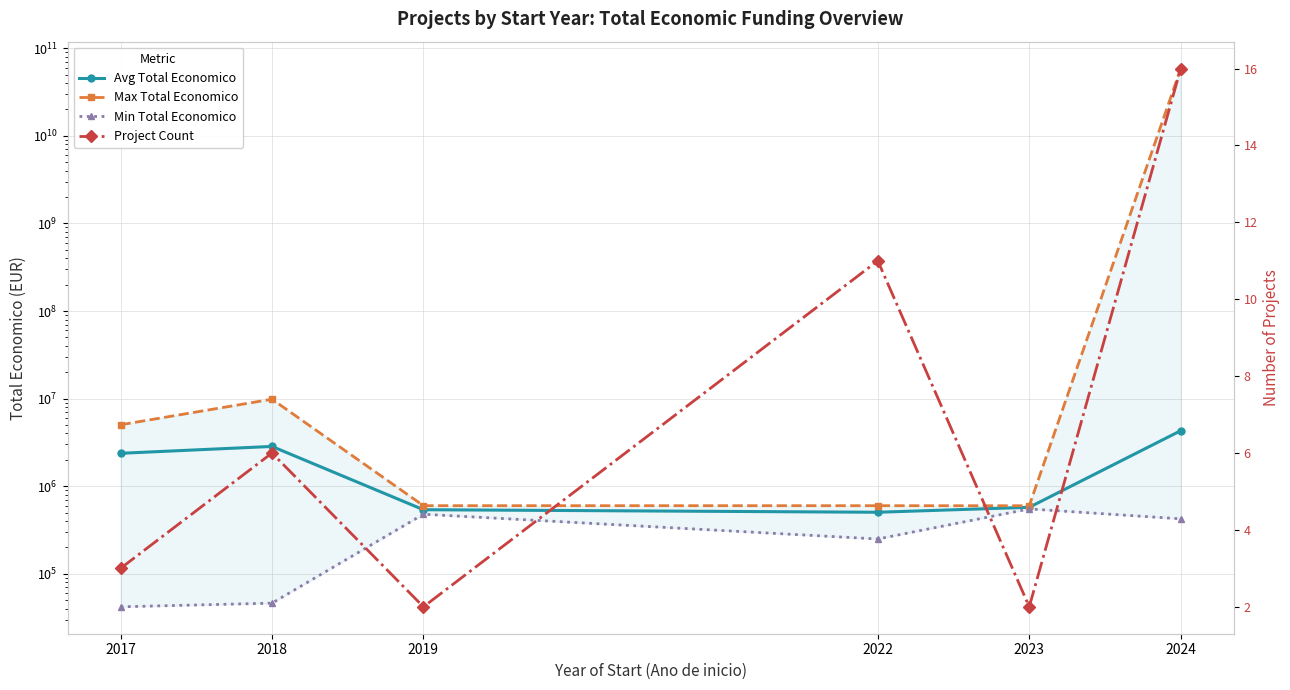

What is the sum of all Project Count values?

40.0